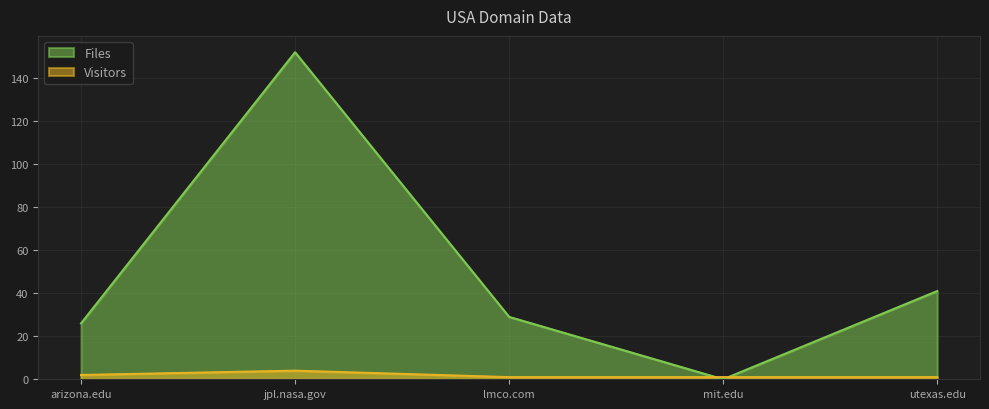

At which category is the sum across all series the highest?

jpl.nasa.gov